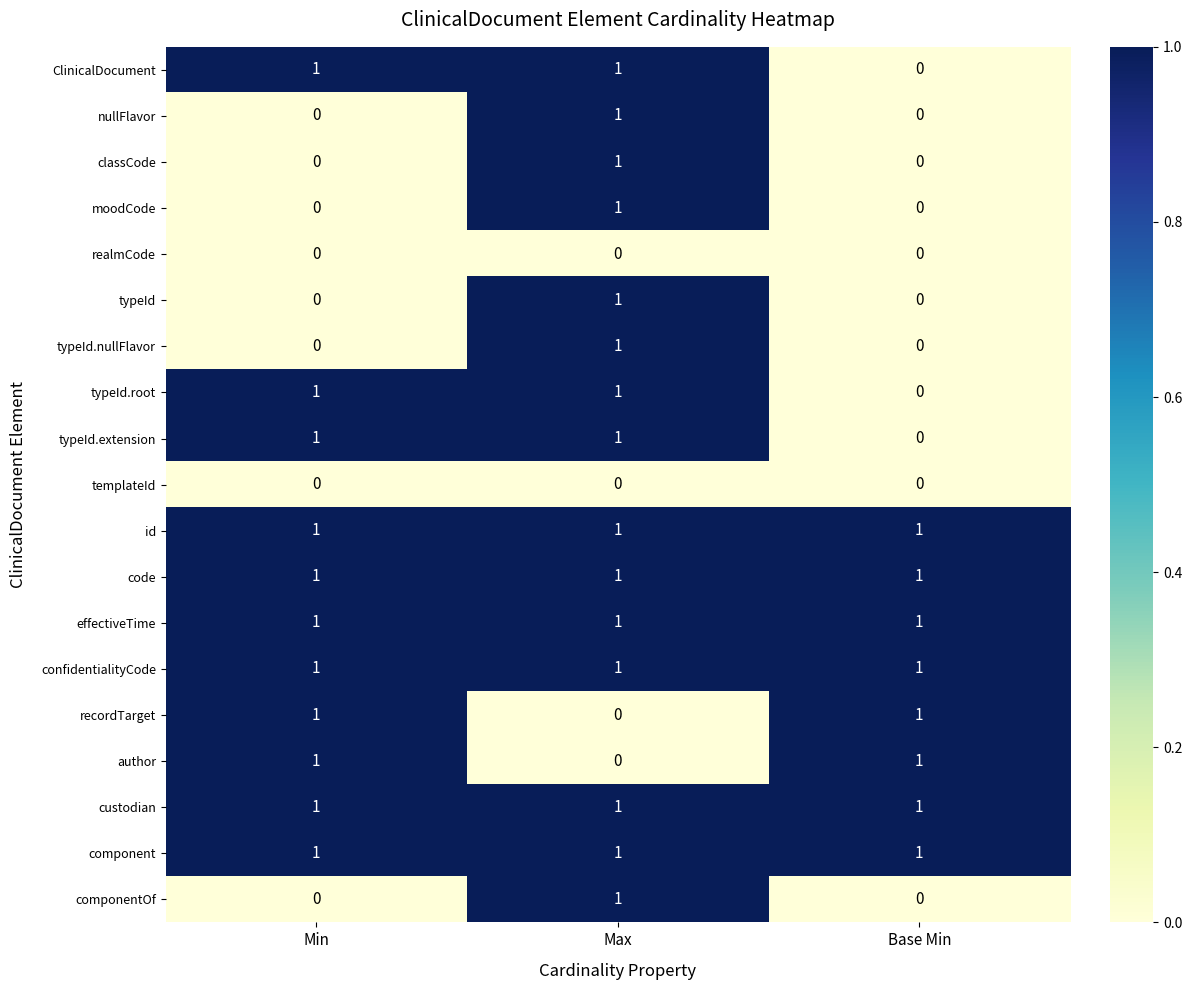

Which category has the highest value in the typeId.nullFlavor series?

Max